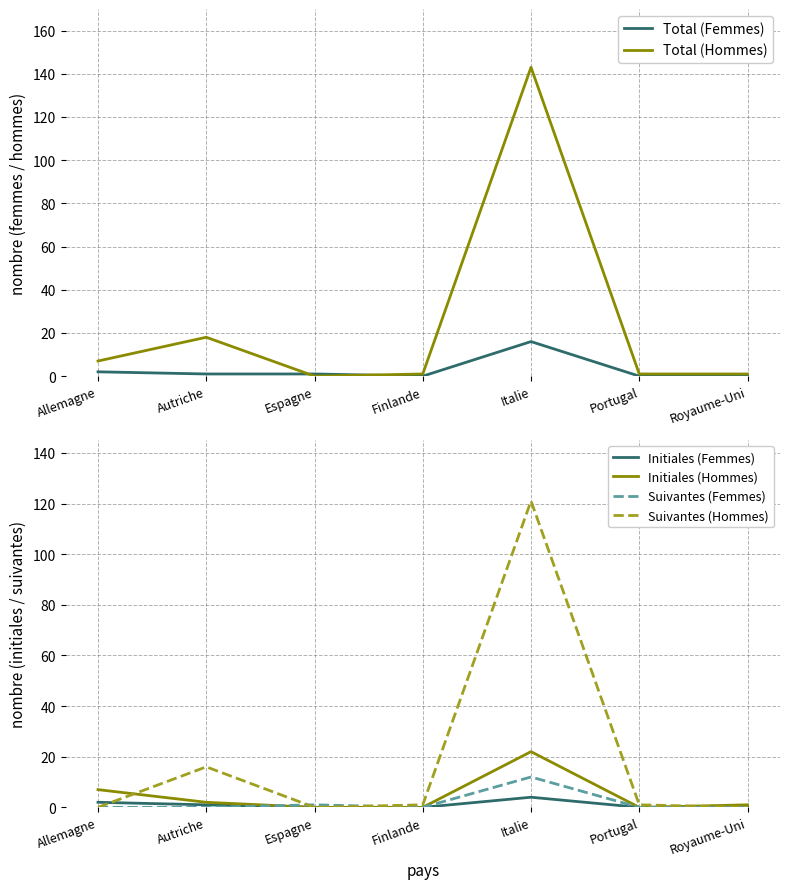

At which label does Total (Hommes) reach its minimum?

Espagne